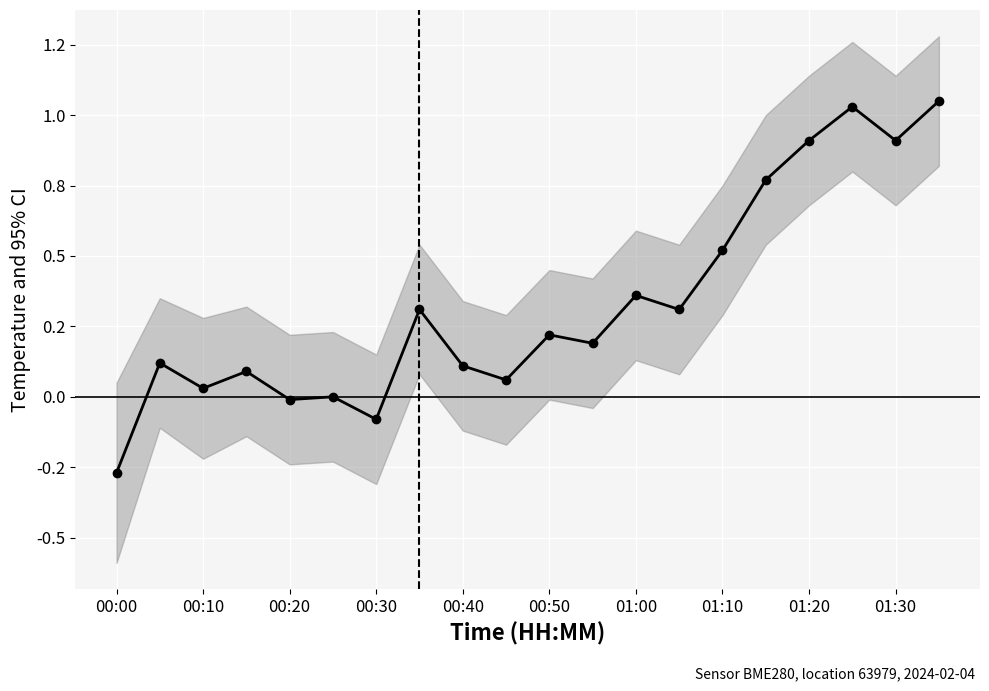

The chart shows a value of 0.5 at 01:20. True or false?

False